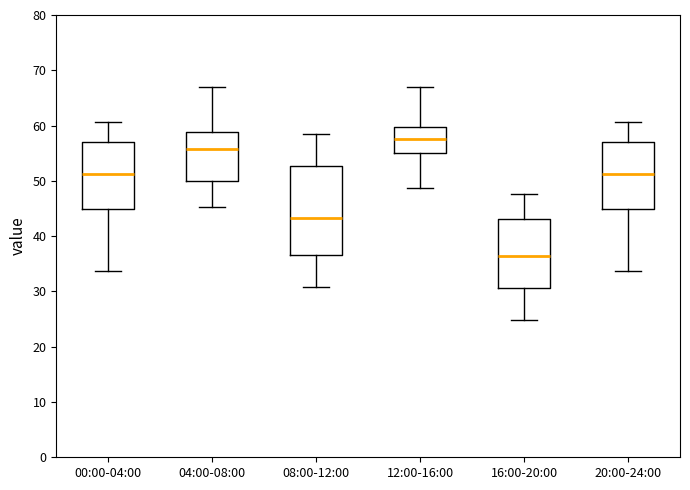

Which box's median line is the lowest?

16:00-20:00